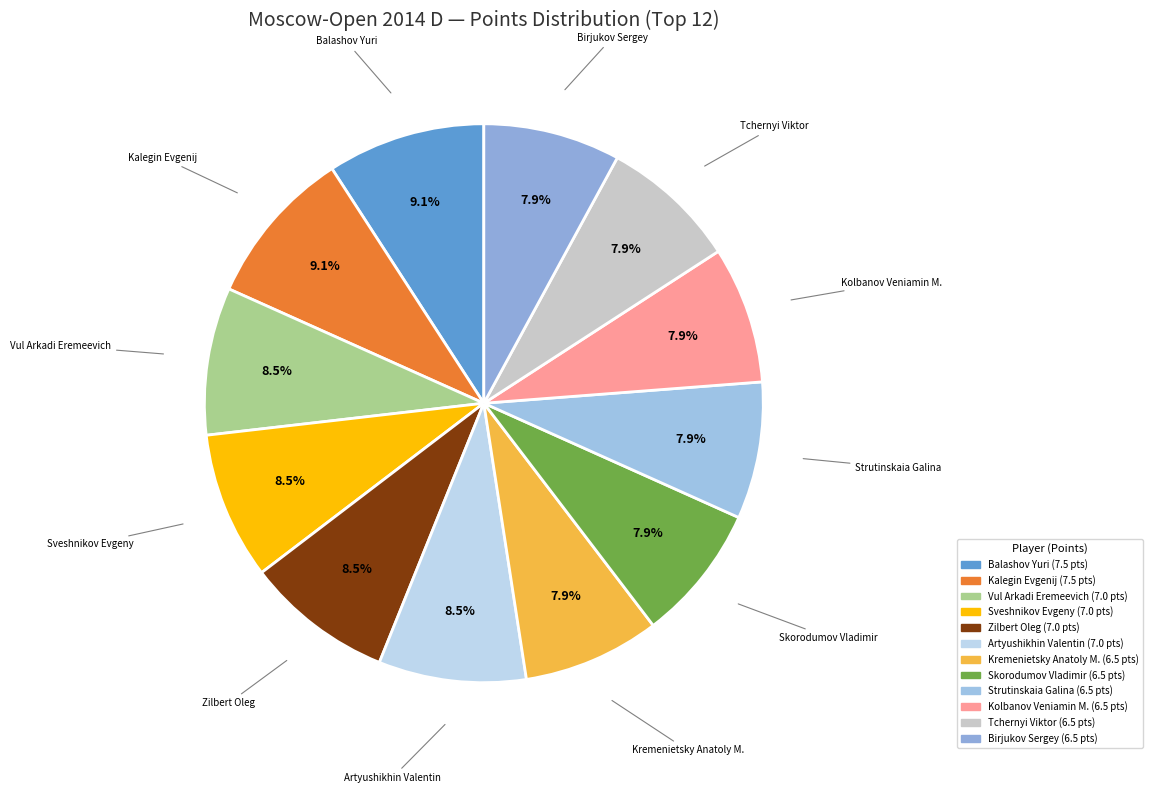

Count the number of slices in the pie.

12